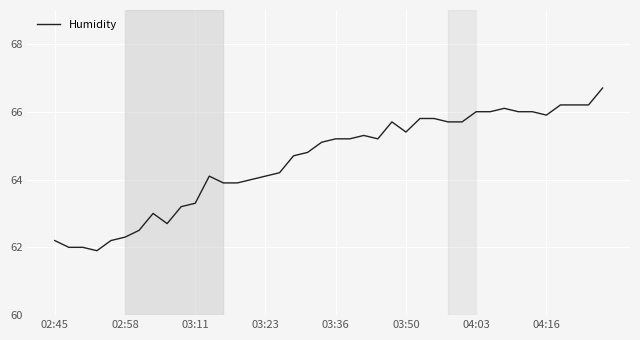

What is the maximum value shown in the chart?

66.7